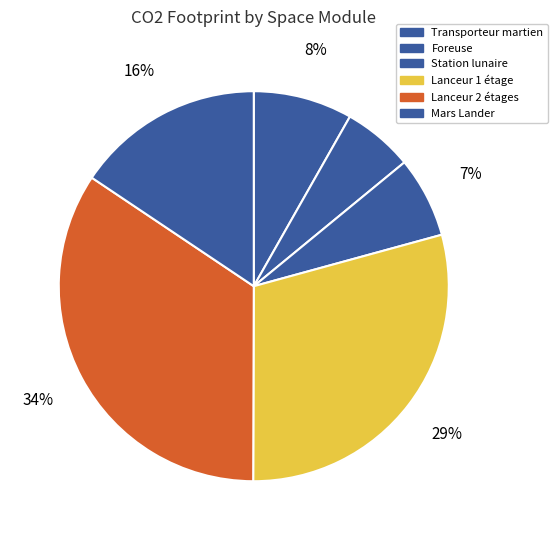

Which slice is the smallest?

Foreuse